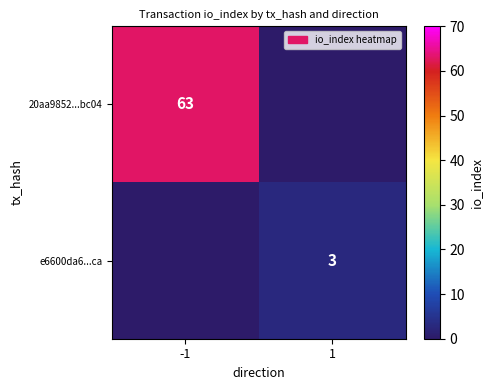

Is the value of 20aa9852...bc04 at -1 greater than the value of e6600da6...ca at 1?

Yes